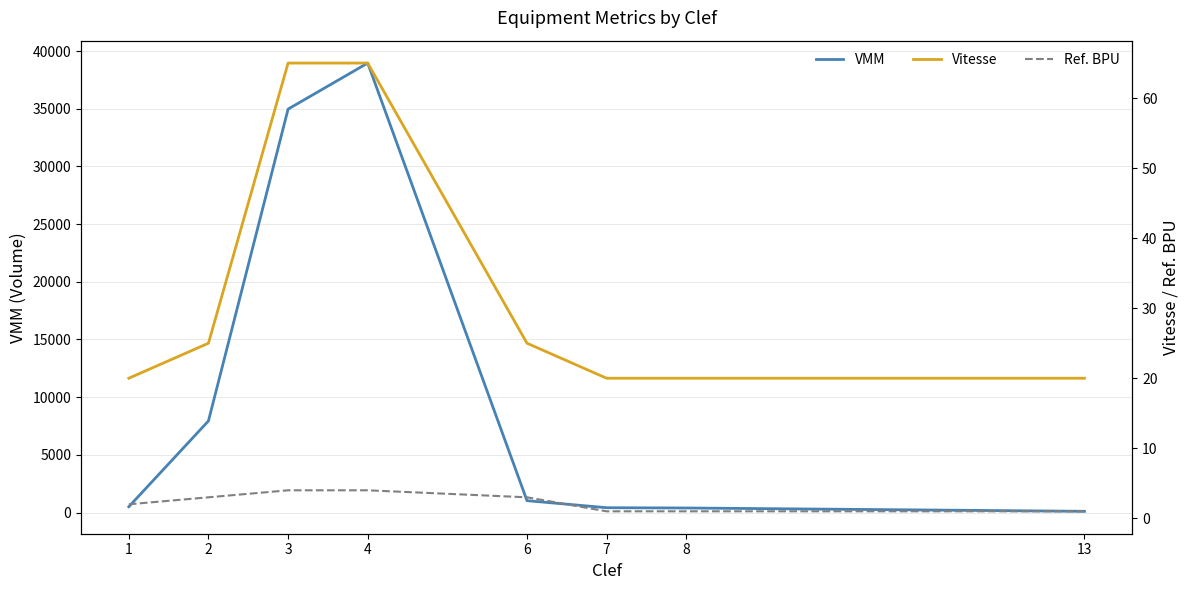

At which label does VMM first exceed 1027?

2